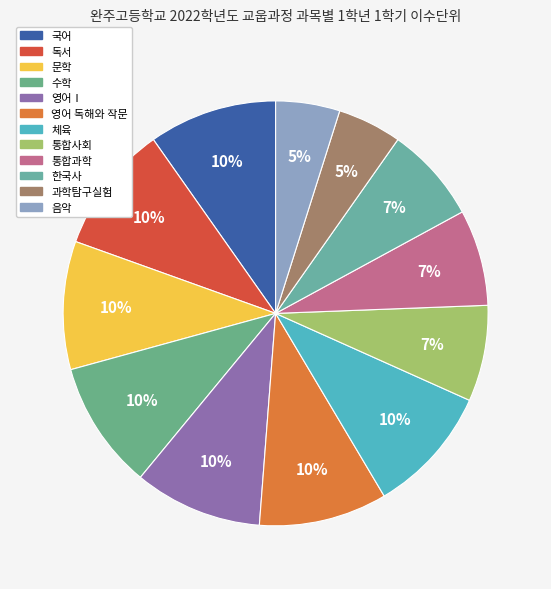

Which category has the smallest portion of the pie?

과학탐구실험